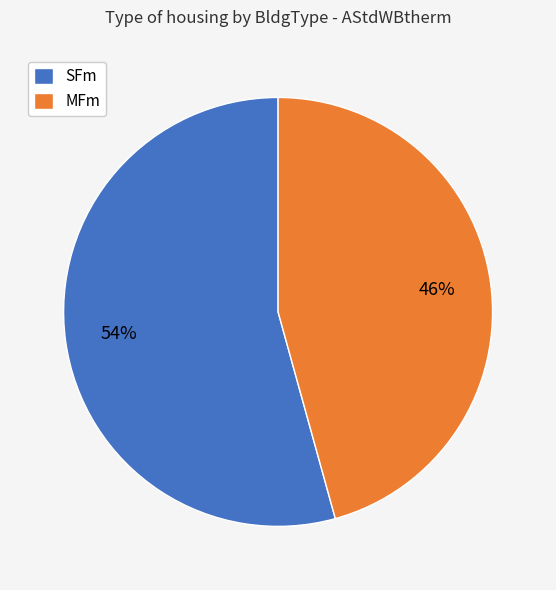

Is it true that MFm is 46% of the pie?

True